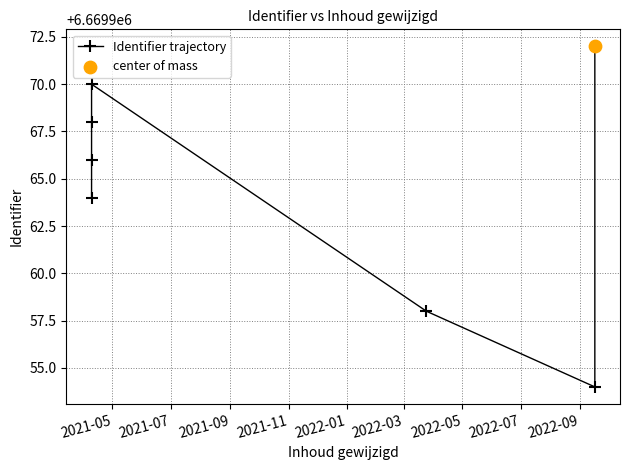

Approximately how many times larger is the value at 2021-07 compared to 2022-01?

1.0